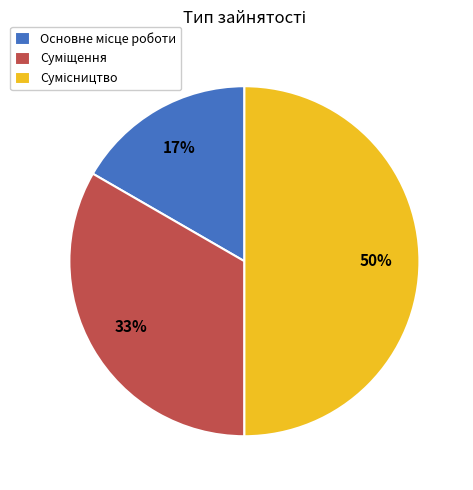

How many segments does this pie chart have?

3